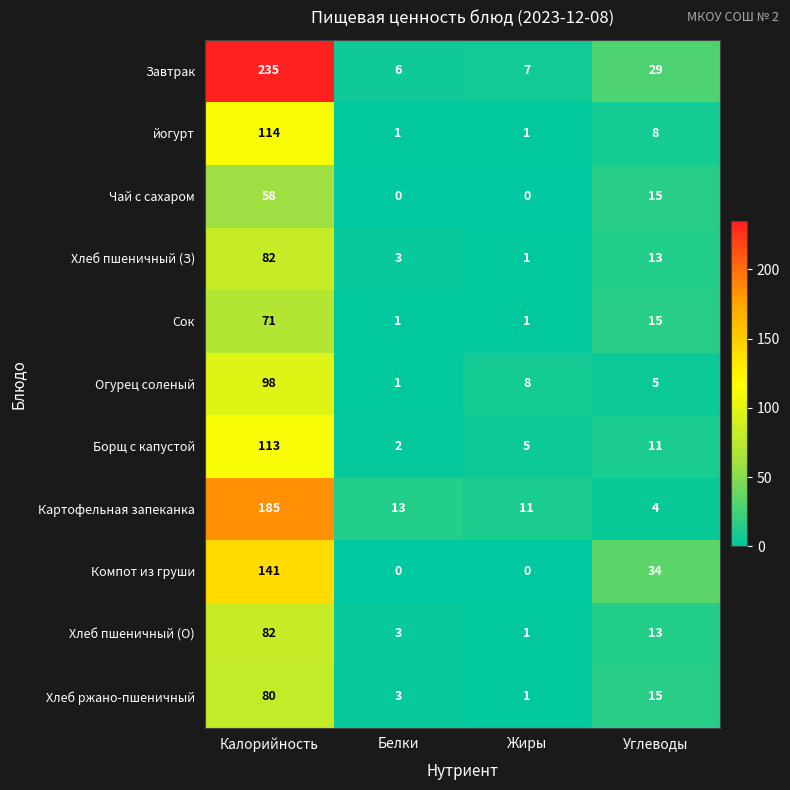

Is it true that Компот из груши equals 0 at Белки?

True